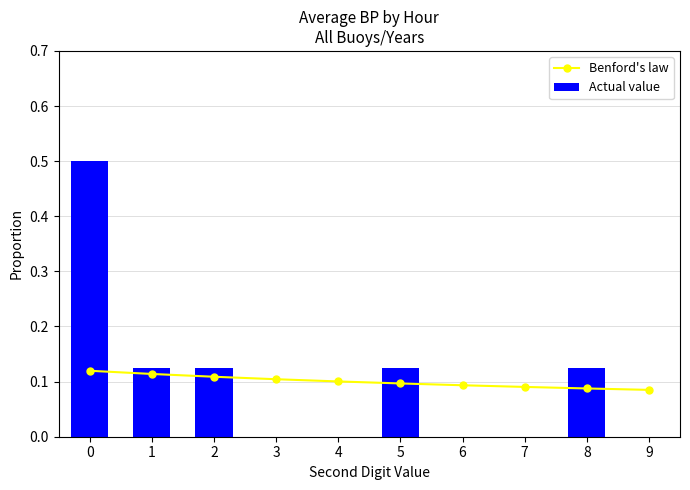

True or false: Actual value has a value of -0.2 at 3.

False